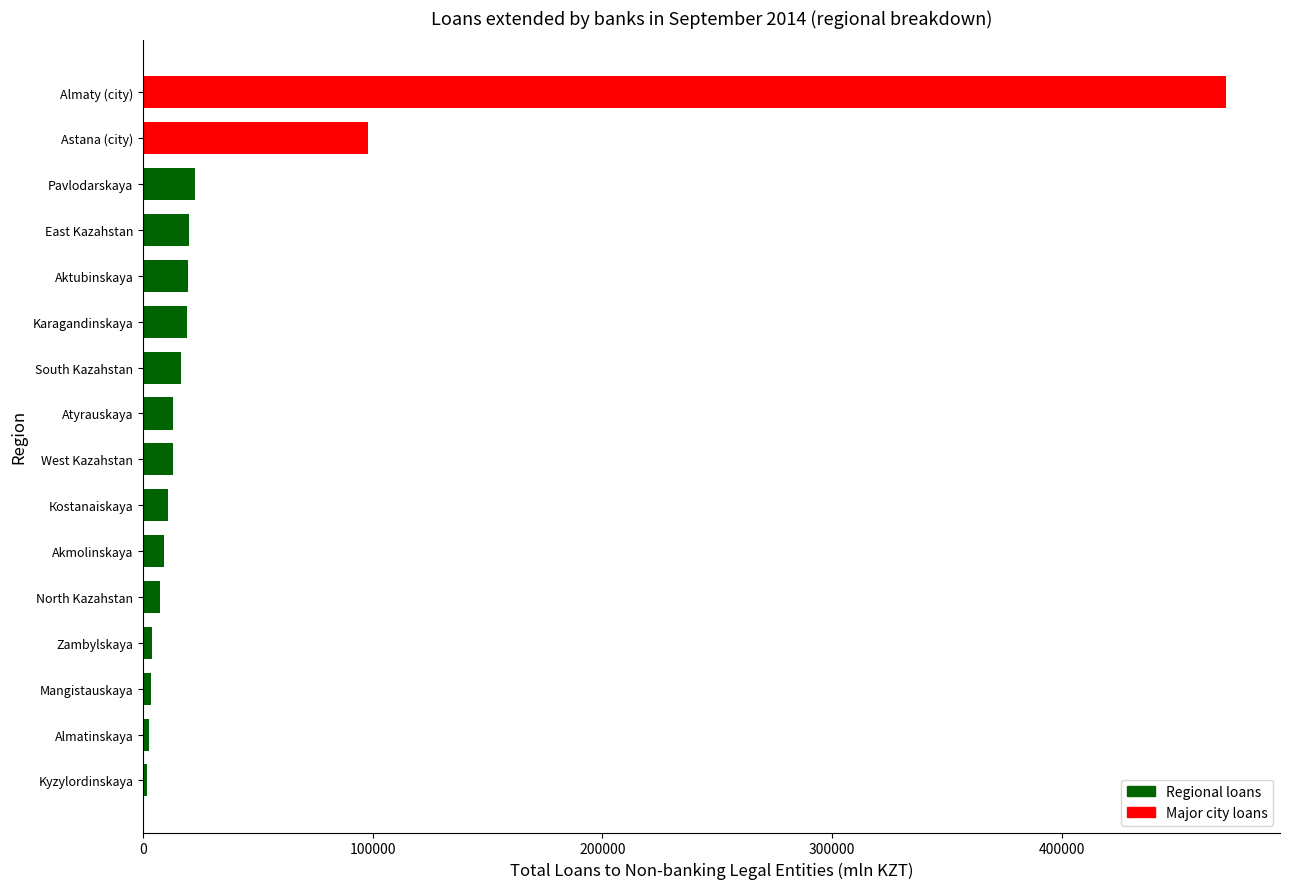

Read the value at Pavlodarskaya.

22584.8